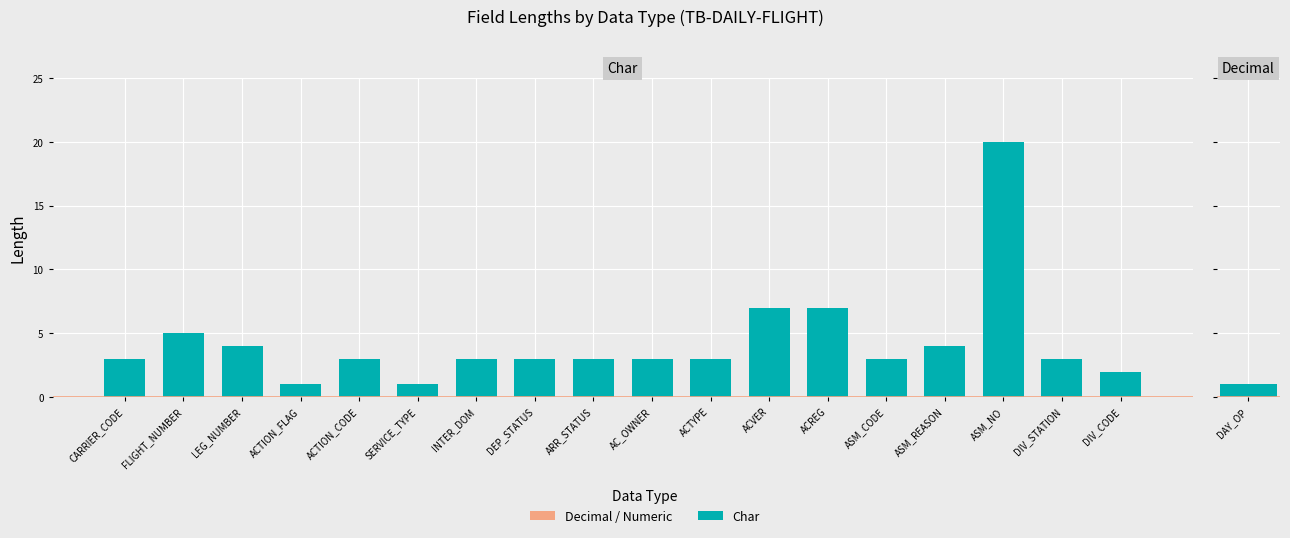

What is the ratio of the value at INTER_DOM to the value at LEG_NUMBER?

0.8